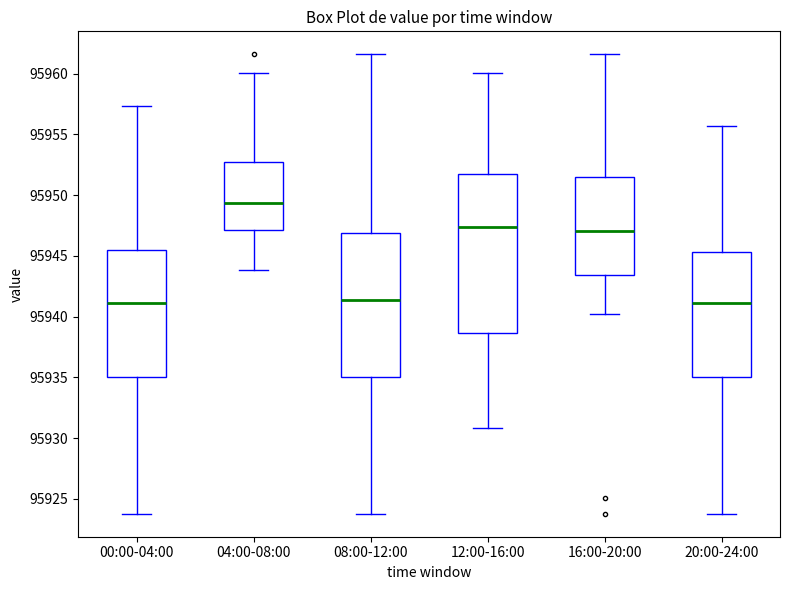

Which box has the highest median line?

04:00-08:00